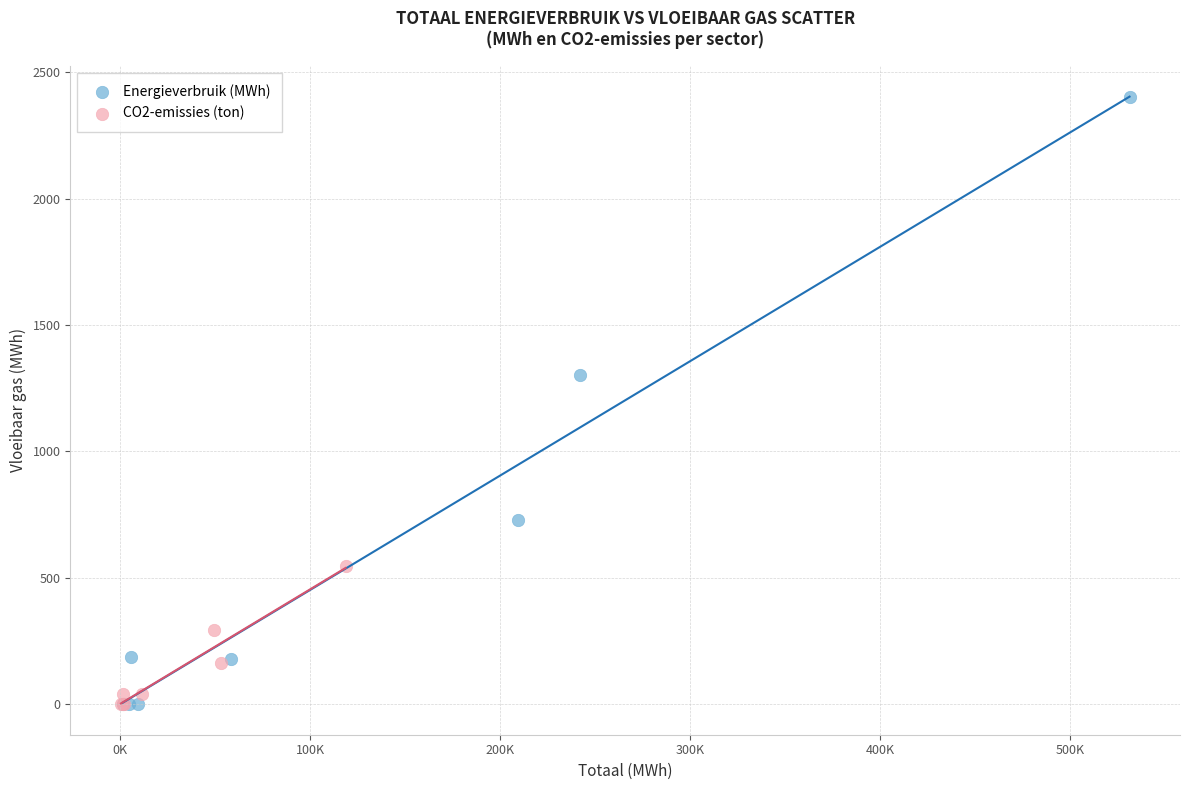

Which series reaches the maximum Y coordinate?

Energieverbruik (MWh)